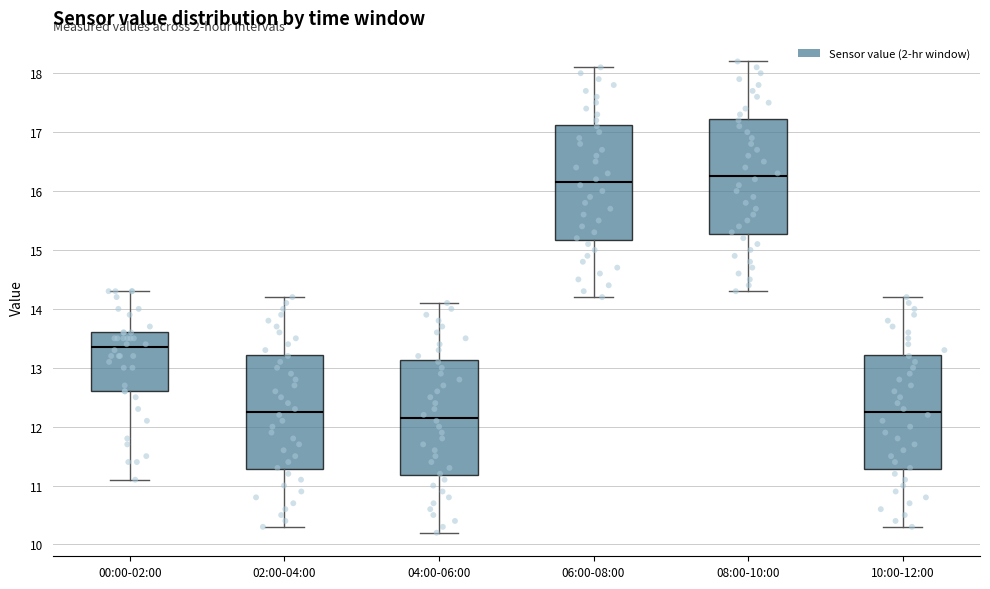

Reading left to right, transcribe this box plot: for each box, give where its median line is, the range the box spans, and where its two whiskers end, as read against the y-axis. The values are not printed on the chart, so give them approximately, as read against the axis.

00:00-02:00: median 13.4, box 12.6 to 13.6, whiskers 11.1 to 14.3
02:00-04:00: median 12.3, box 11.3 to 13.2, whiskers 10.3 to 14.2
04:00-06:00: median 12.2, box 11.2 to 13.1, whiskers 10.2 to 14.1
06:00-08:00: median 16.2, box 15.2 to 17.1, whiskers 14.2 to 18.1
08:00-10:00: median 16.3, box 15.3 to 17.2, whiskers 14.3 to 18.2
10:00-12:00: median 12.3, box 11.3 to 13.2, whiskers 10.3 to 14.2